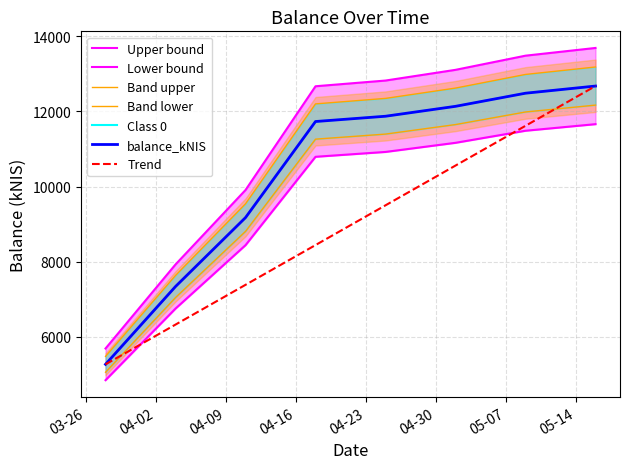

Reading left to right, what are all the values shown in this chart?

2024-03-28=5691.7	2024-04-04=7928.2	2024-04-11=9908.8	2024-04-18=12669.7	2024-04-25=12821.5	2024-05-02=13106.5	2024-05-09=13483.5	2024-05-16=13689.1